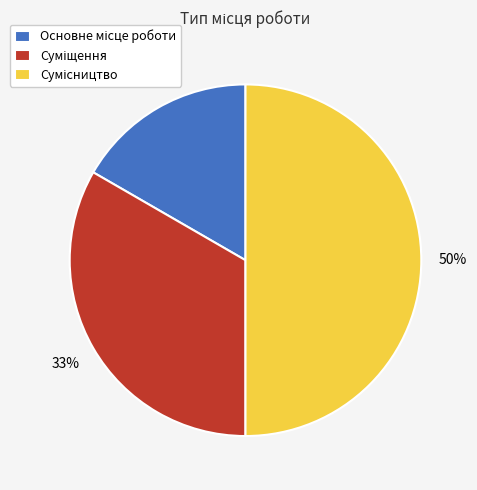

To the nearest percent, what is the average slice percentage?

33%